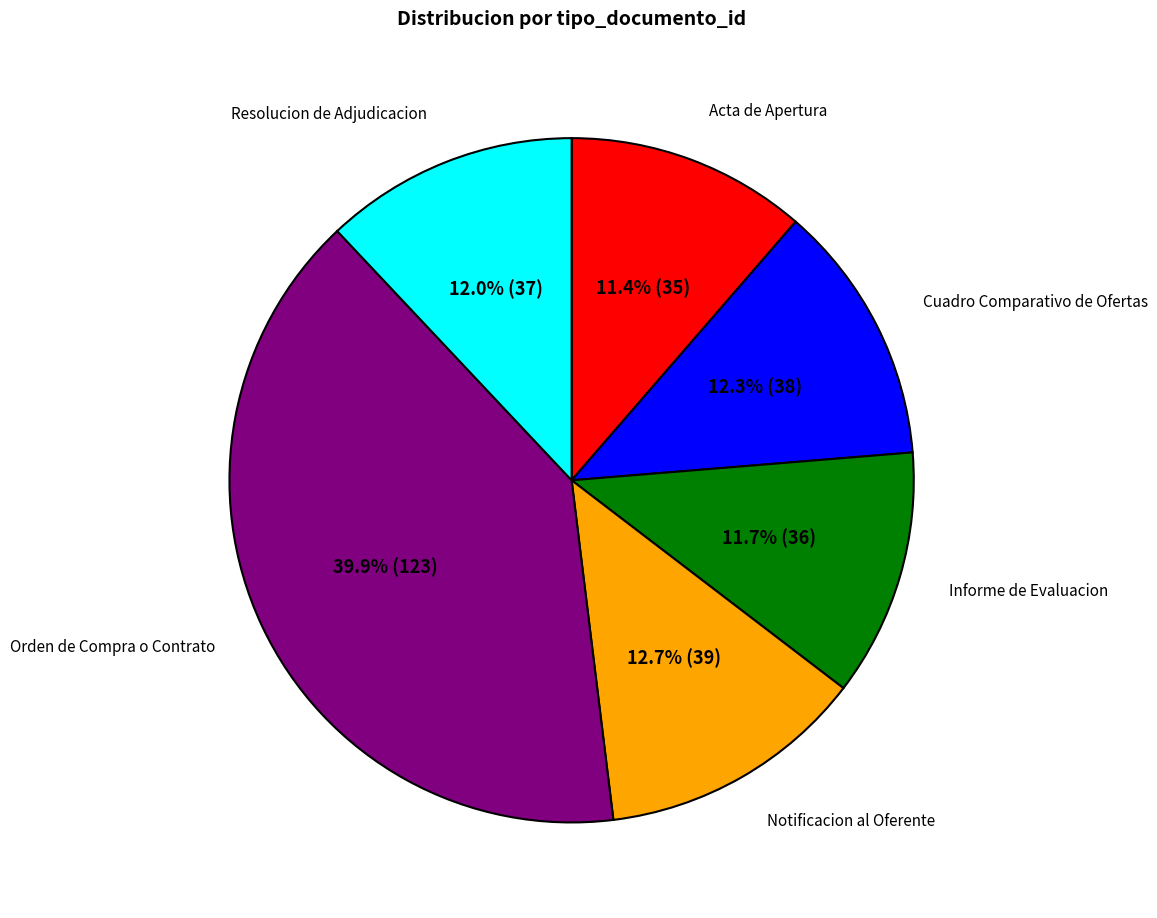

Is there a majority slice in this chart?

No